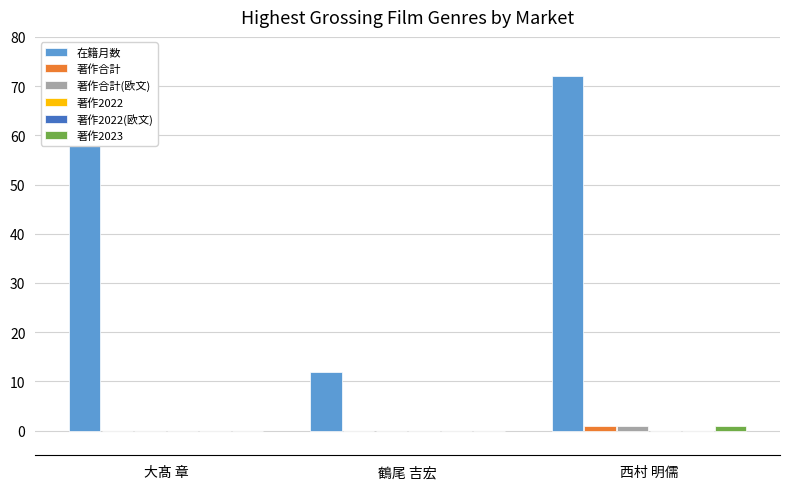

Which series has the widest spread of values?

在籍月数